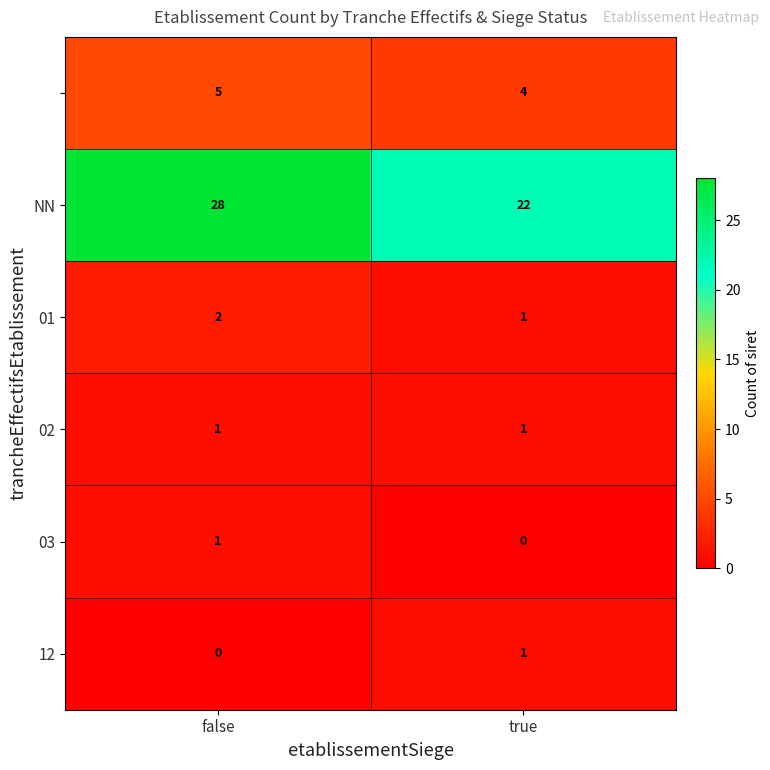

Count the number of categories in the chart.

2